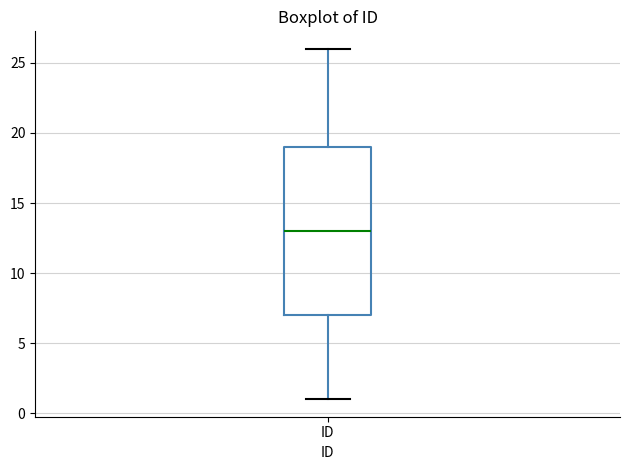

Read this box plot against the y-axis: the position of the median line, the range covered by the box, and the ends of both whiskers. The values are not printed on the chart, so give them approximately, as read against the axis.

median 13, box 7 to 19, whiskers 1 to 26